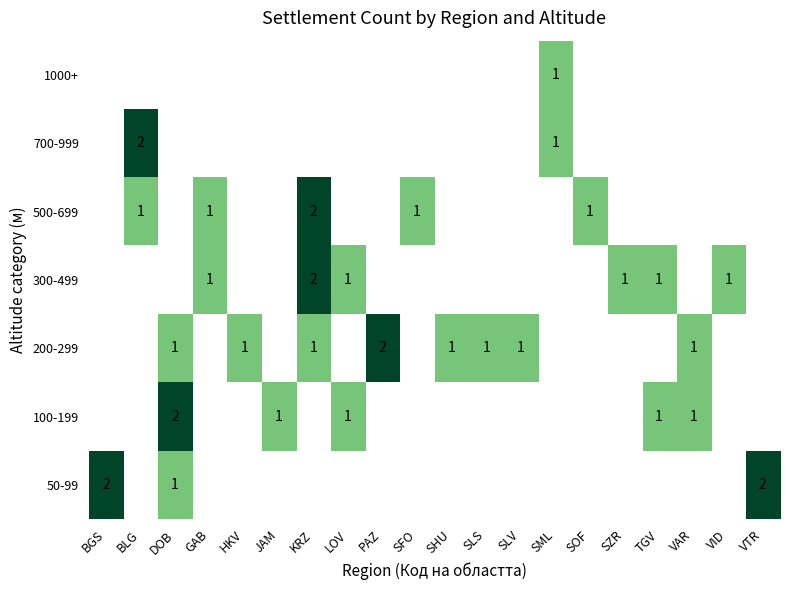

Is it true that 700-999 equals 3 at BLG?

False